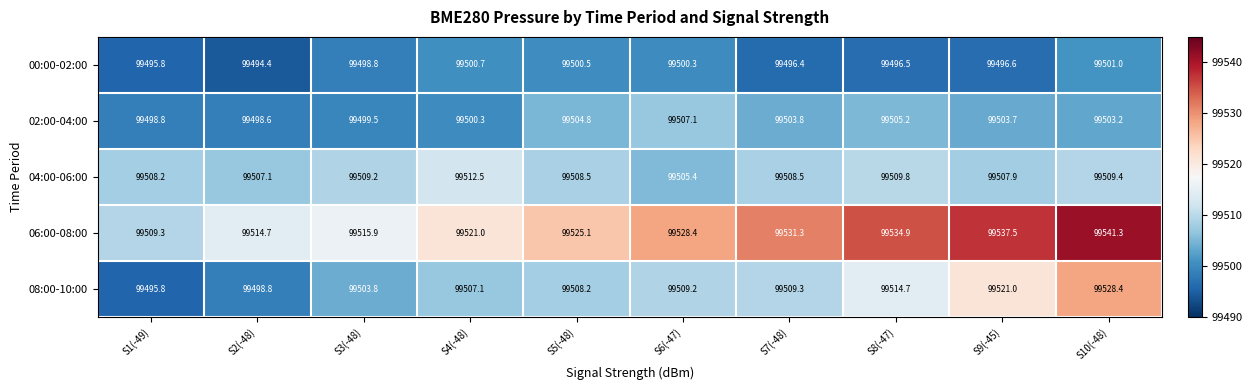

Which series changed the most between S3(-48) and S5(-48)?

06:00-08:00